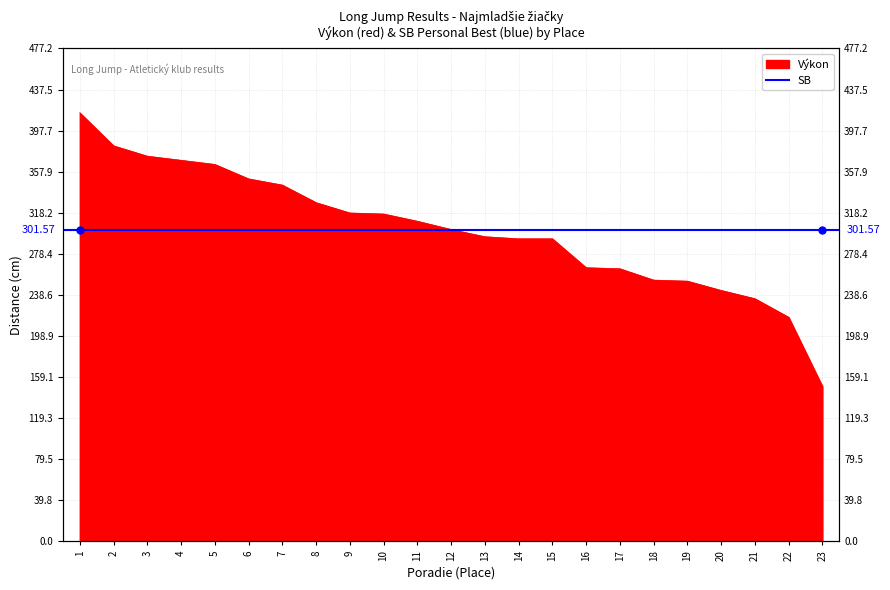

Does the chart display data point markers on the line(s)?

No